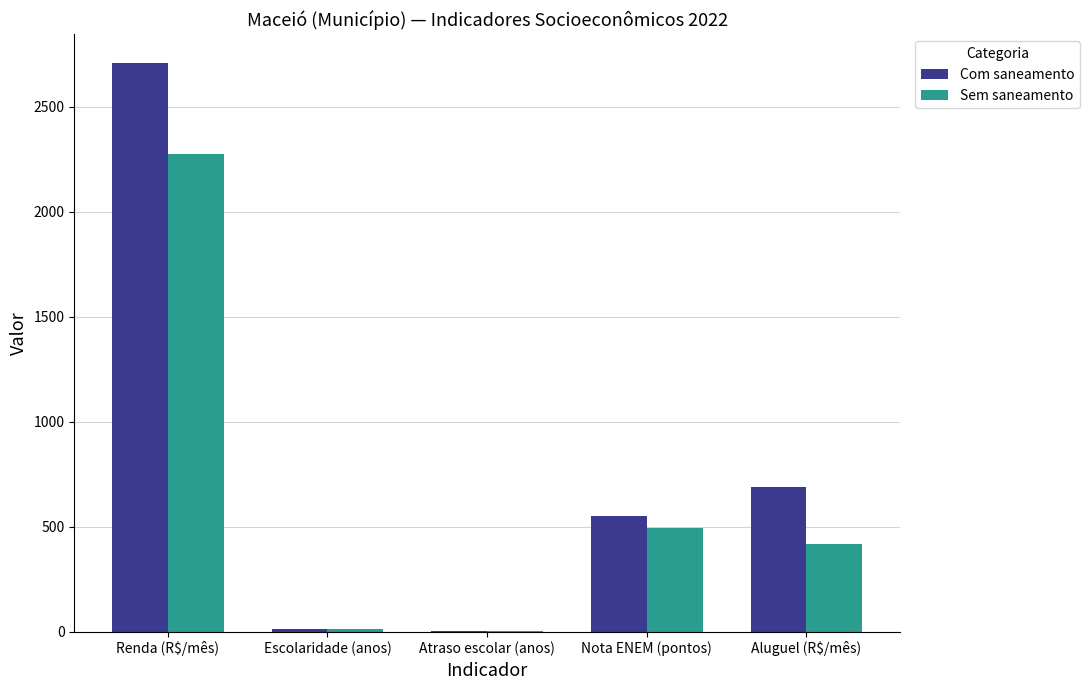

How many series are shown in this chart?

2